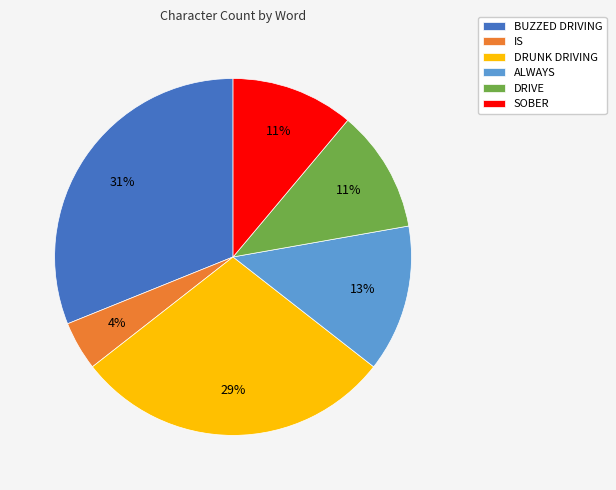

Which category has the biggest portion of the pie?

BUZZED DRIVING